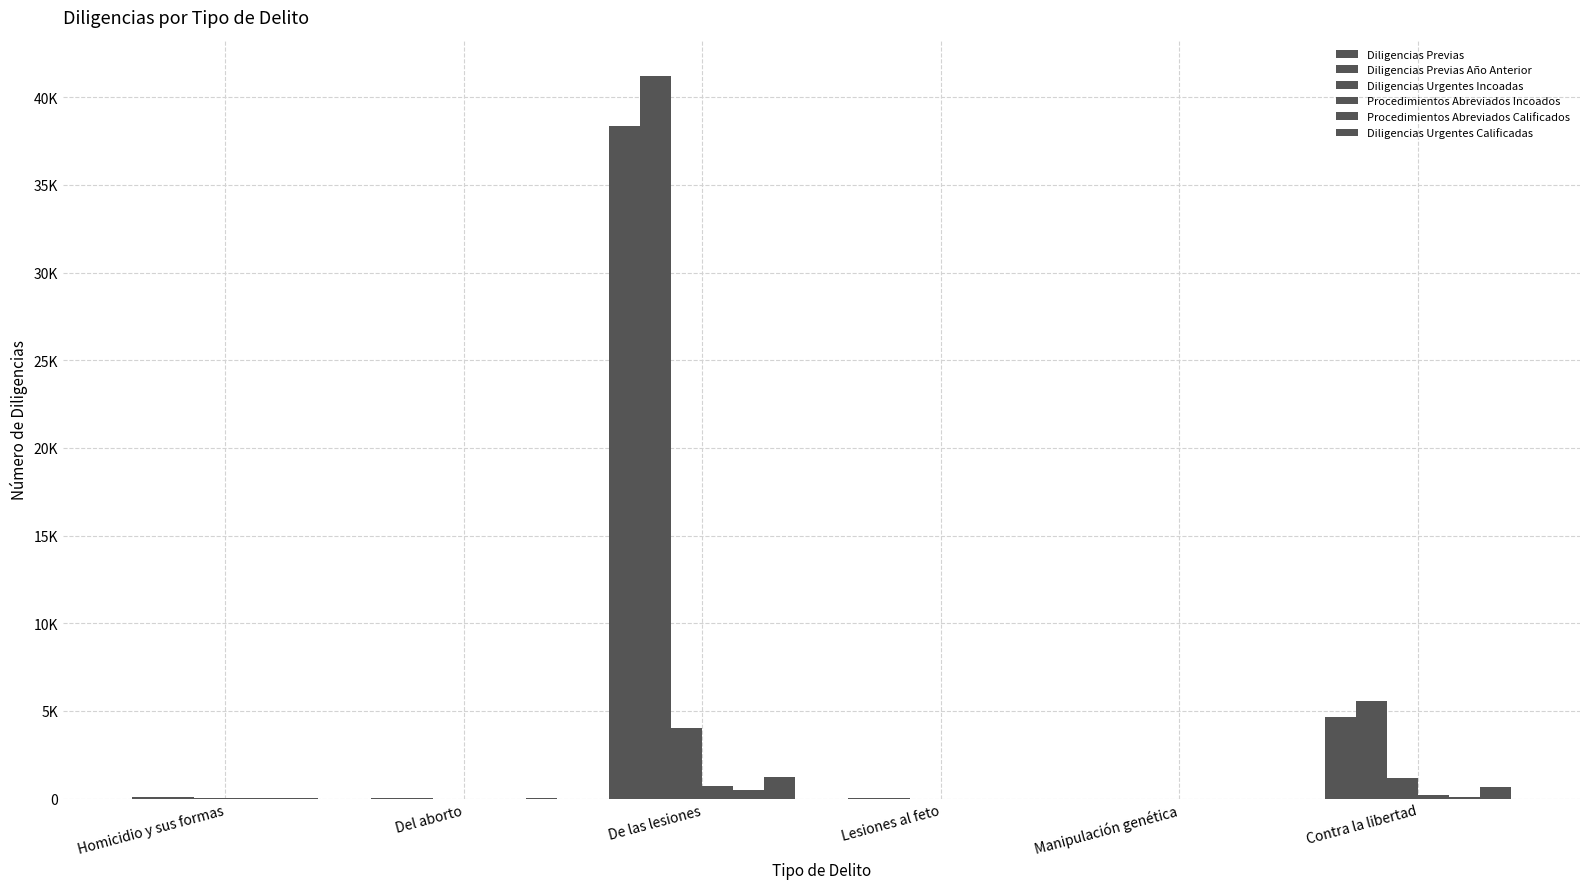

Are the bars horizontal?

No